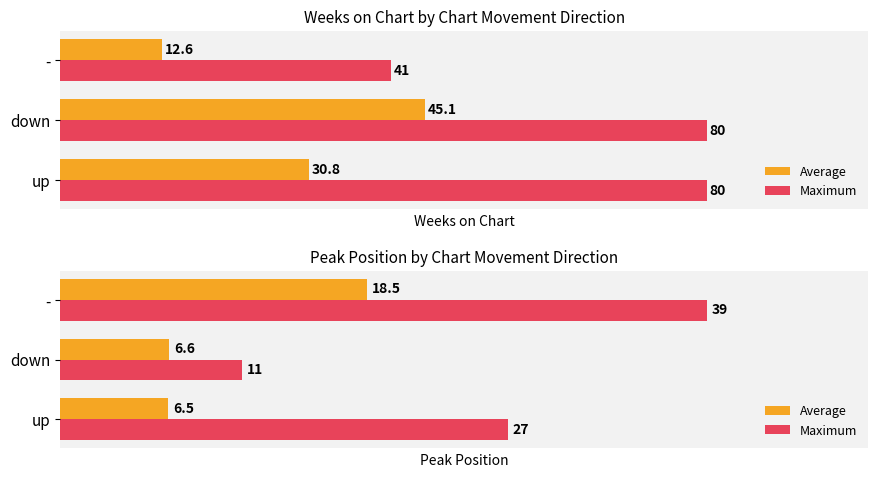

What is the difference between the Maximum values at down and -?

28.0